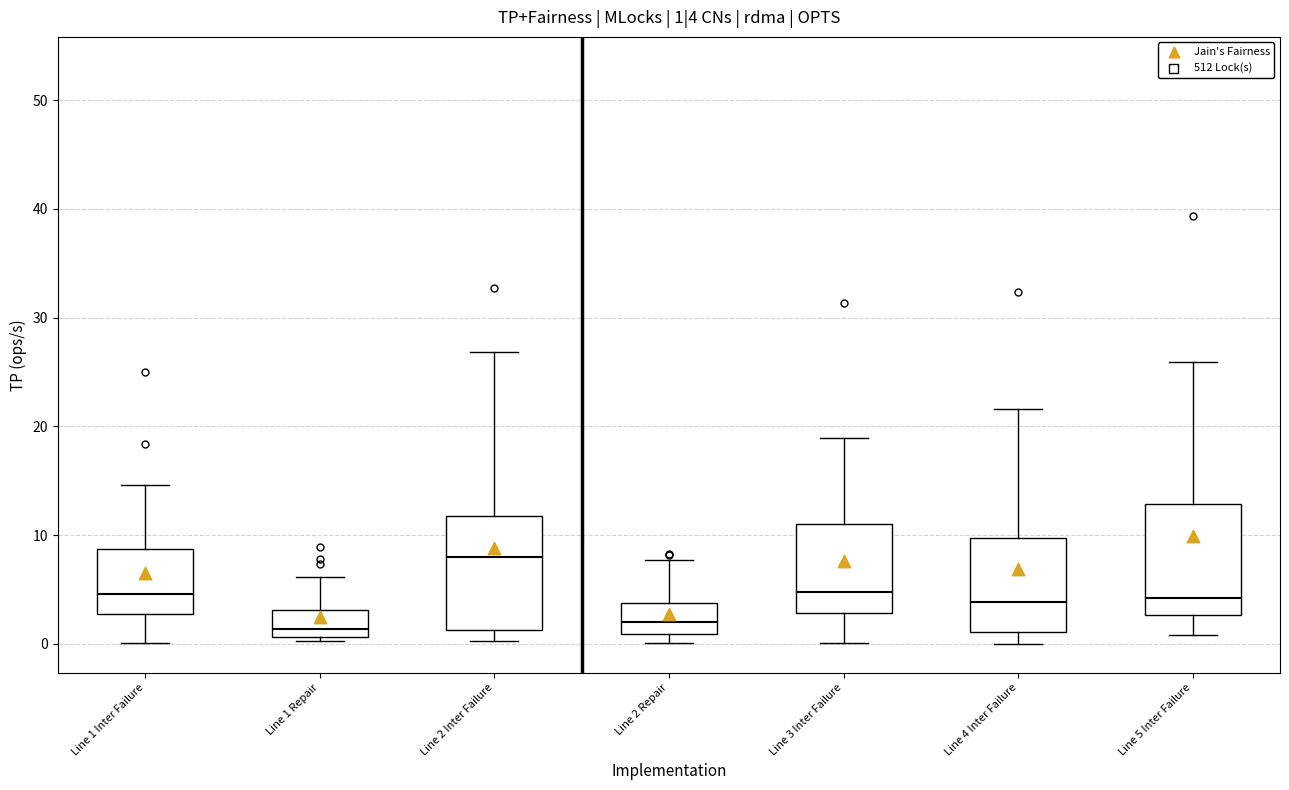

Which box's median line is the highest?

Line 2 Inter Failure